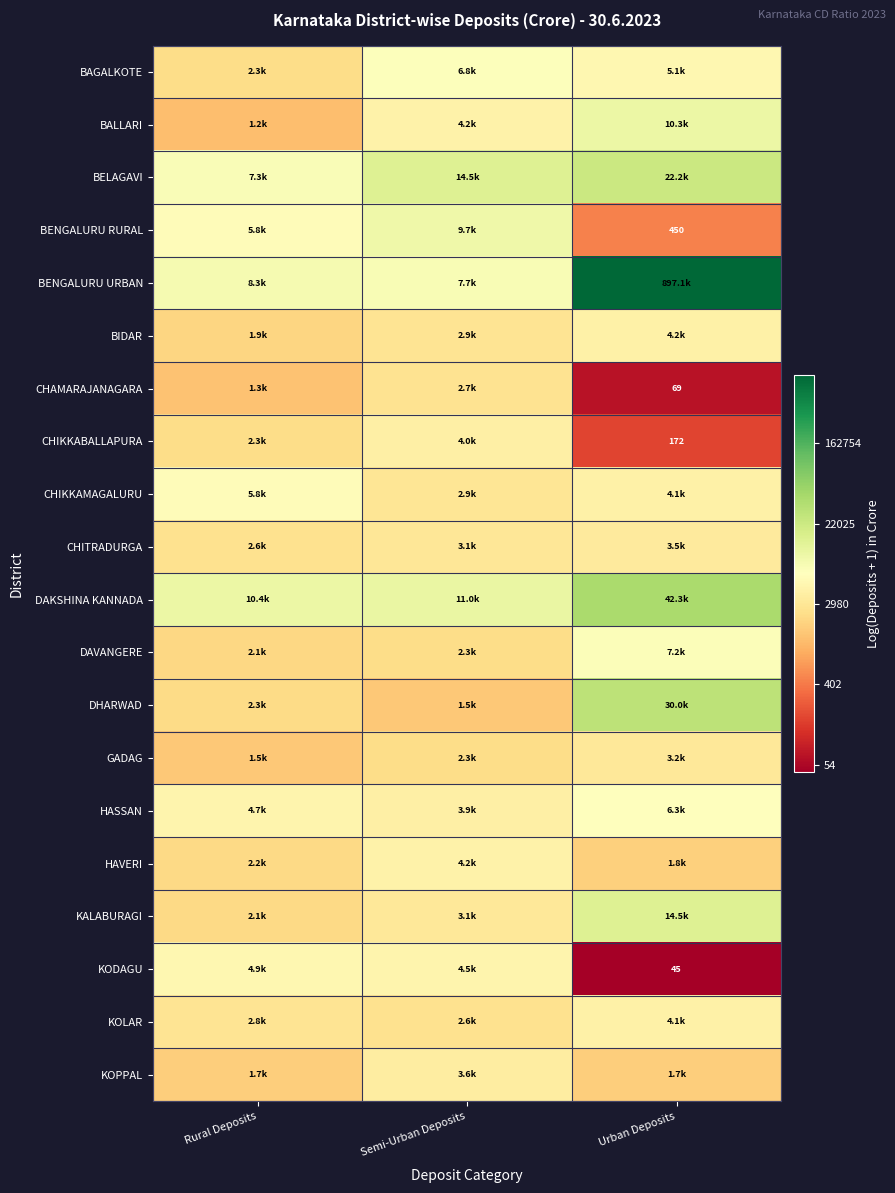

Count the number of categories in the chart.

3